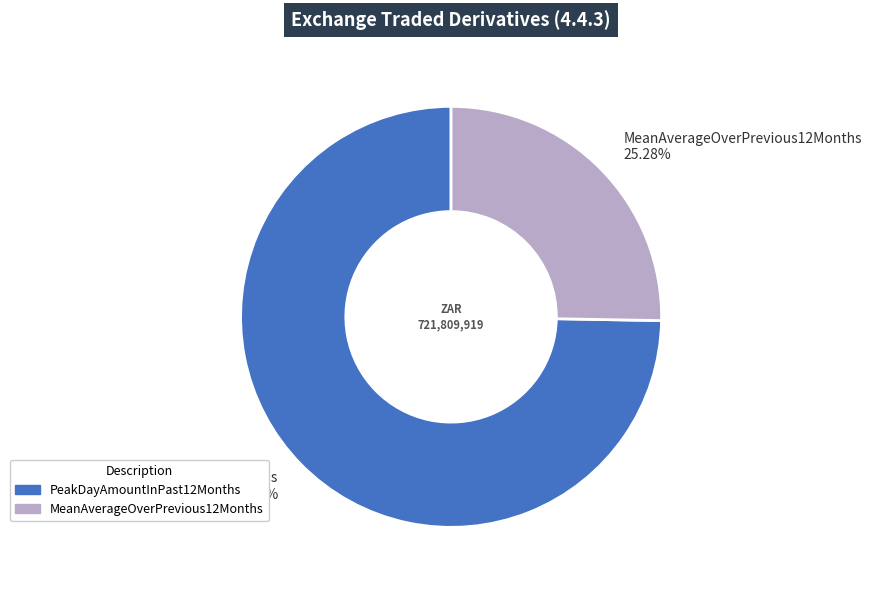

To the nearest percent, what percentage of the pie is PeakDayAmountInPast12Months?

75%